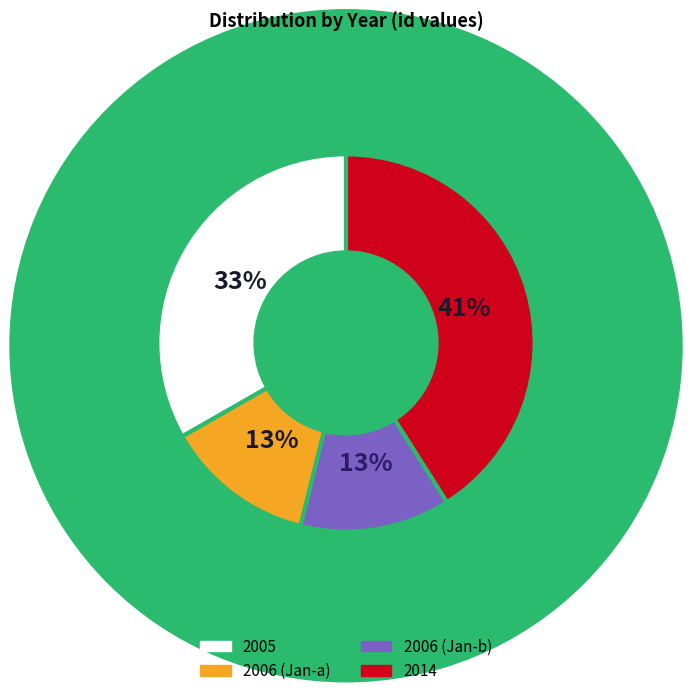

To the nearest percent, what is the average slice percentage?

25%